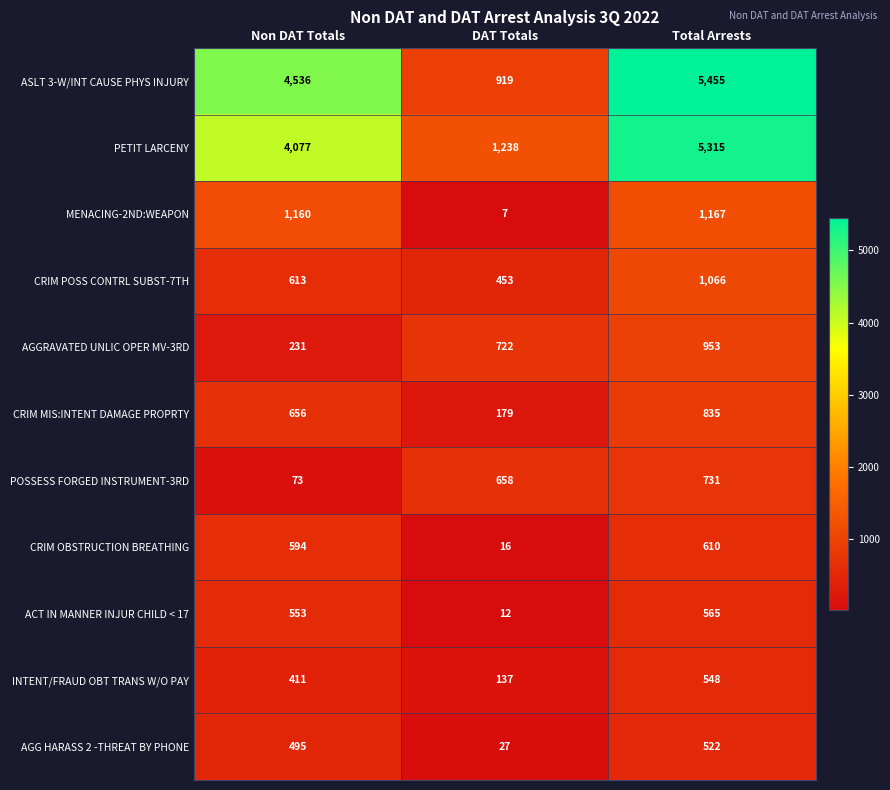

At which category does the chart reach its minimum across all series?

DAT Totals